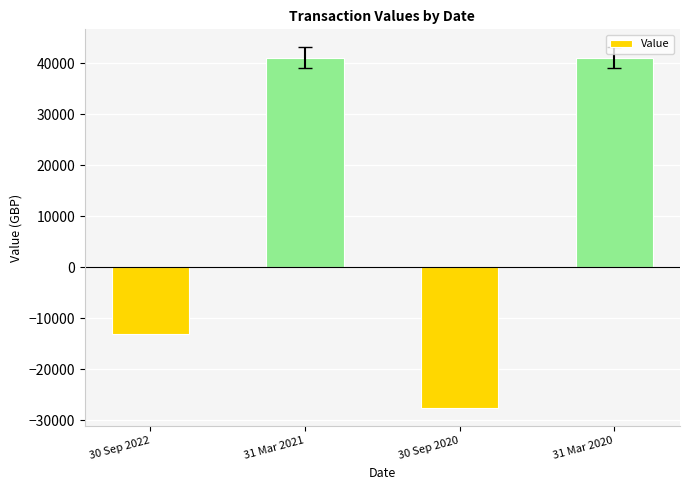

Reading left to right, extract all data points from this chart.

-13164.7	41068.5	-27616.5	41068.5